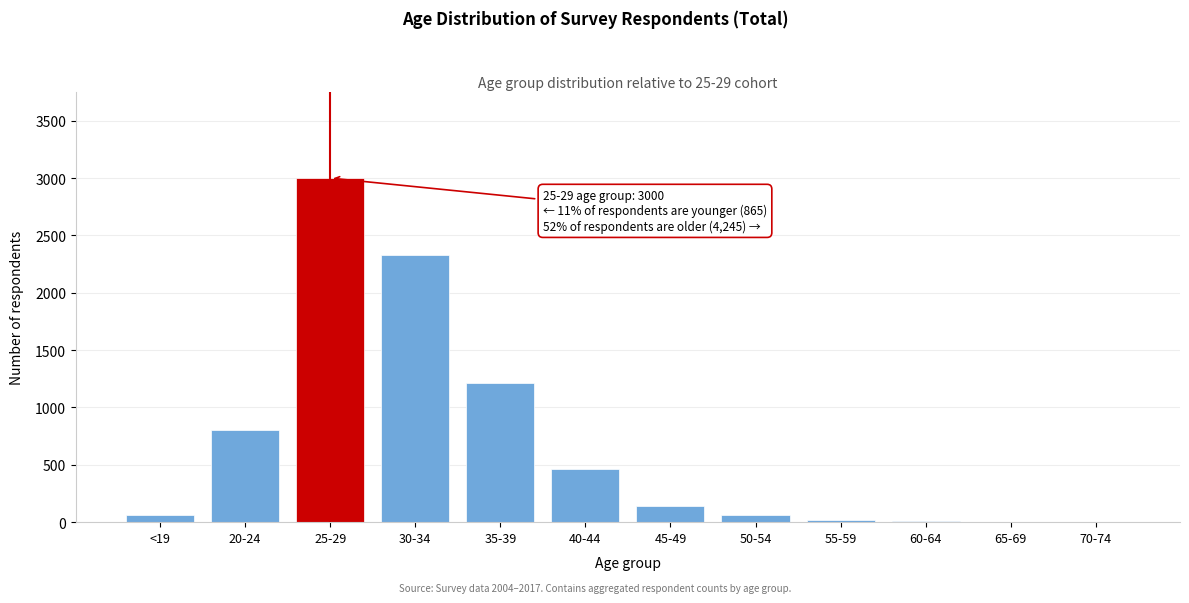

At which category does the chart reach its peak across all series?

25-29